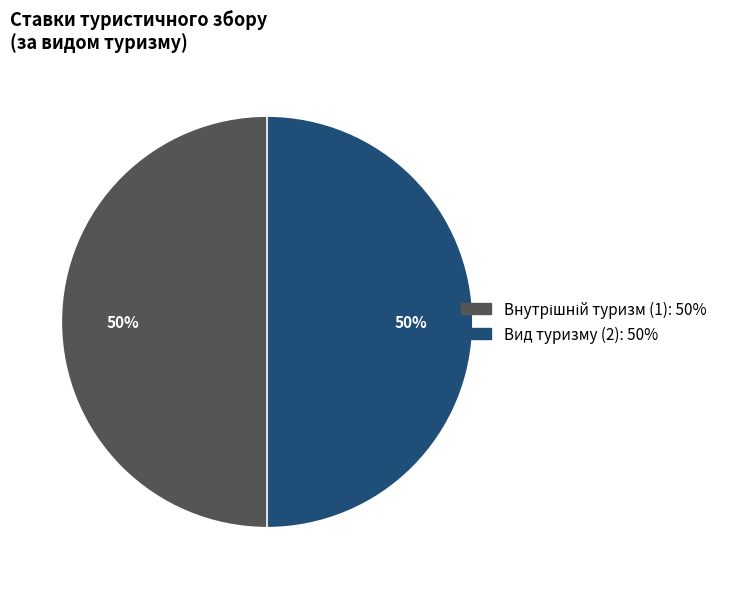

Count the number of slices in the pie.

2